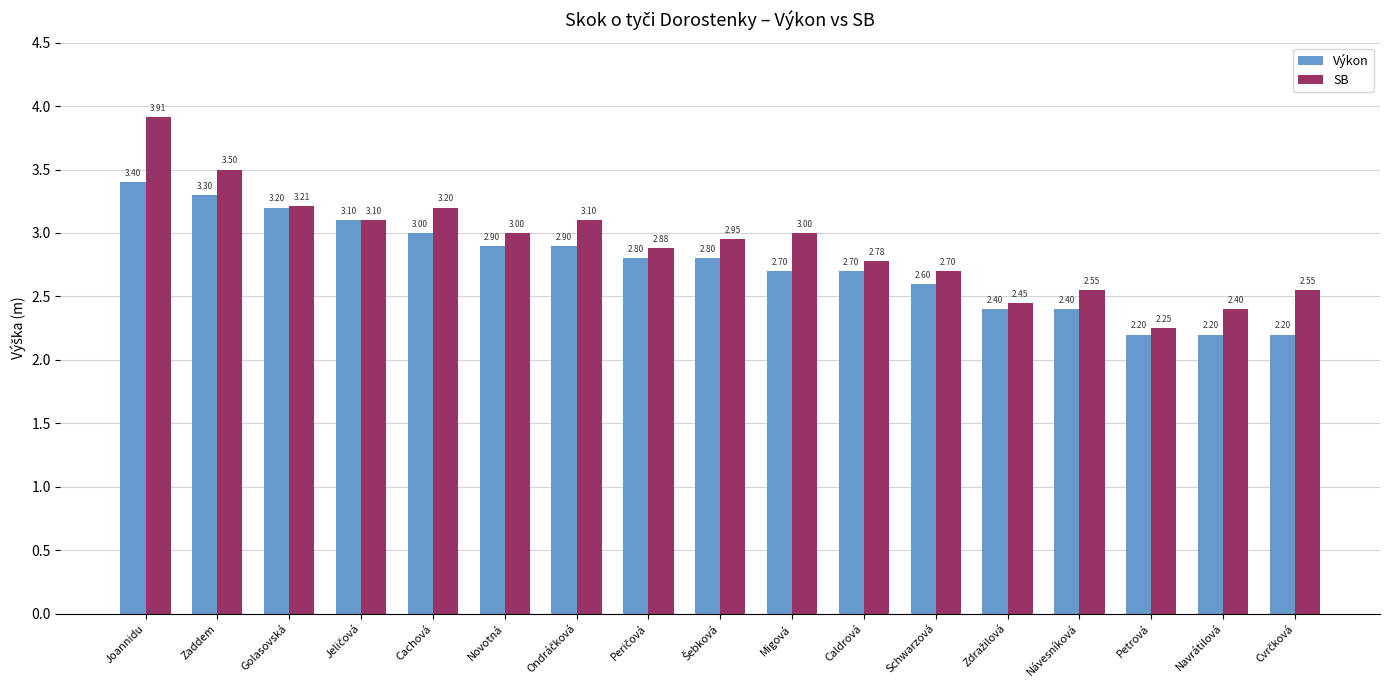

What is the lowest value of the Výkon series?

2.2